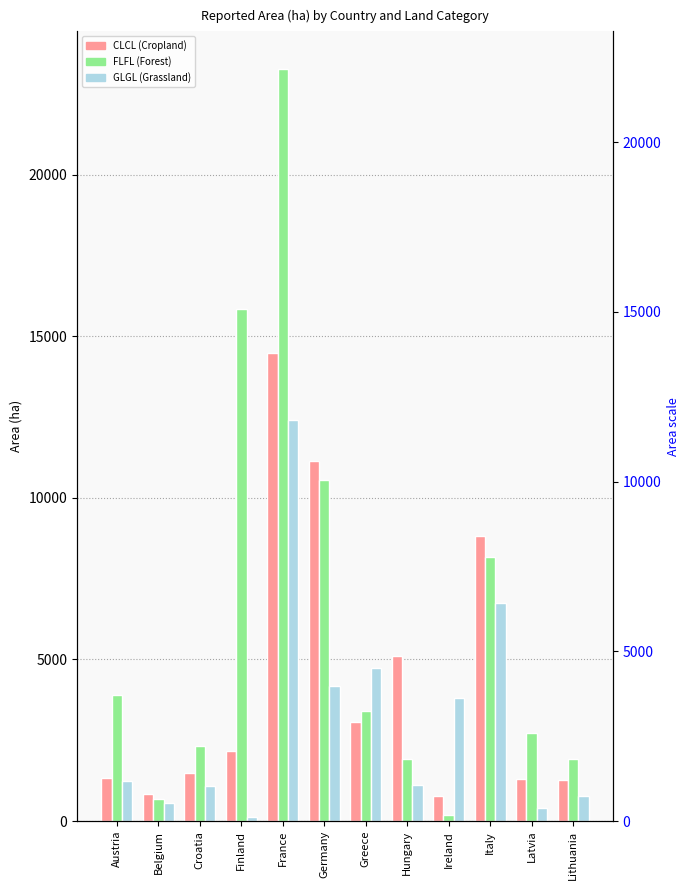

What is the spread (max minus min) of values at Belgium?

290.1